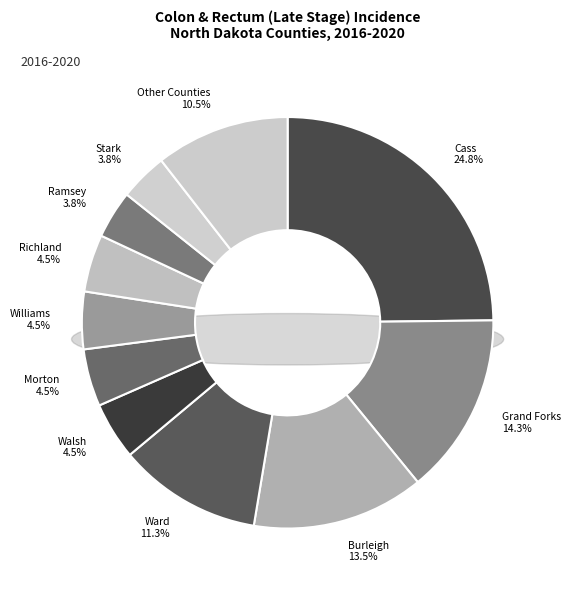

What percentage is NOT represented by McLean County?

97.7%